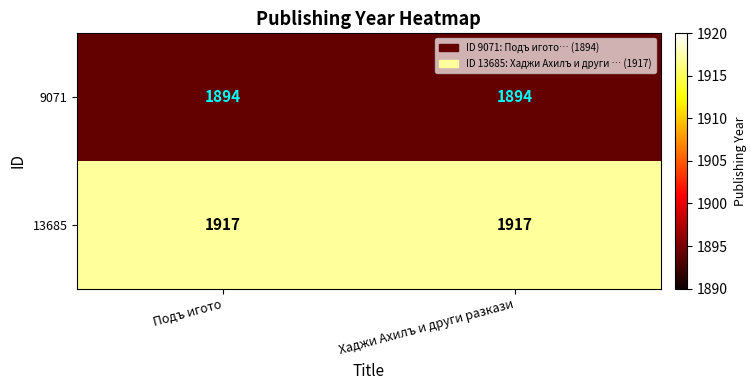

What is the spread (max minus min) of values at Хаджи Ахилъ и други разкази?

23